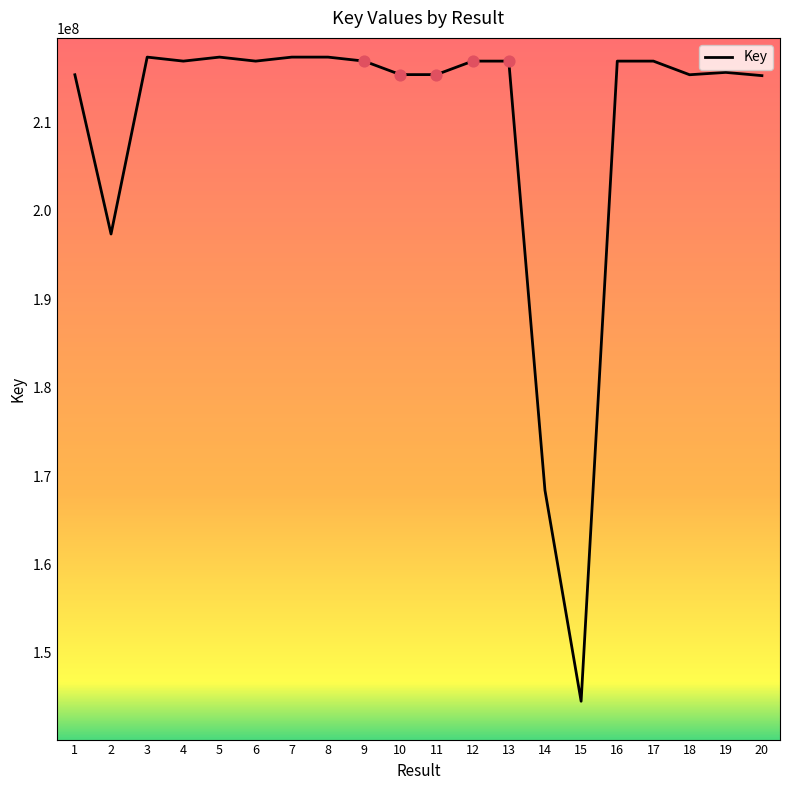

Between 20 and 3, which is larger?

3